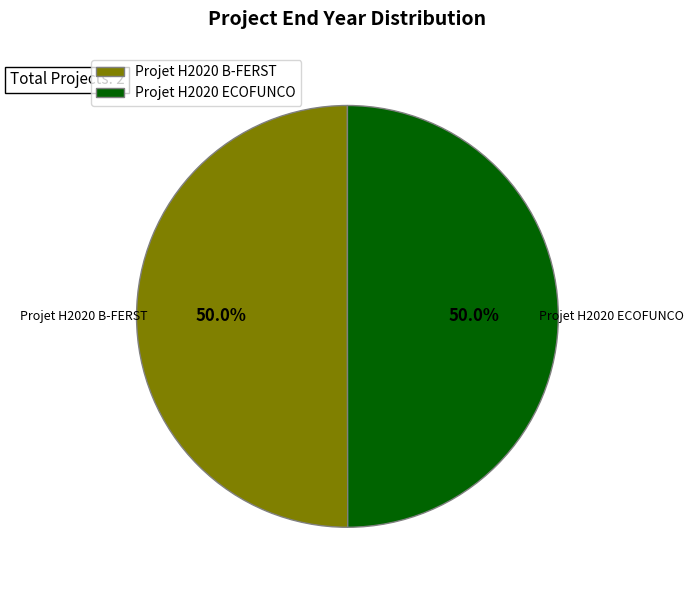

Combined, do Projet H2020 ECOFUNCO and Projet H2020 B-FERST account for over 50%?

Yes